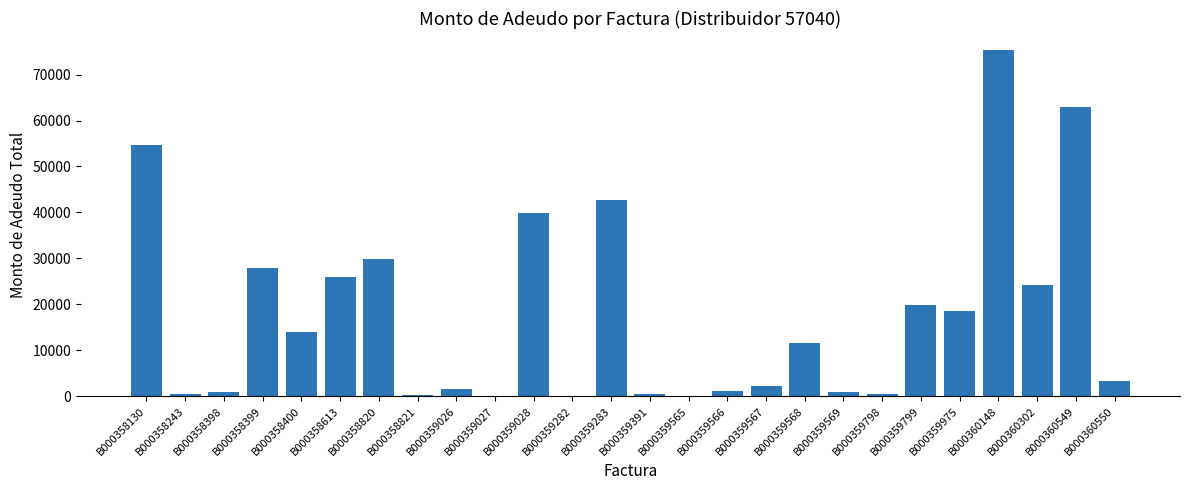

What value does the data have at B000360550?

3391.4